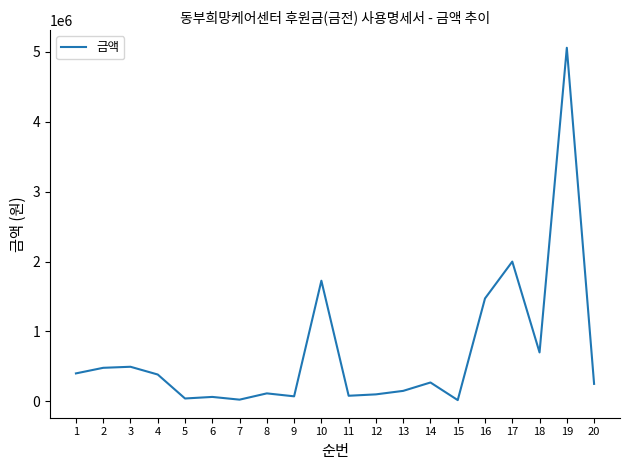

What is the difference between the maximum and minimum values?

5042090